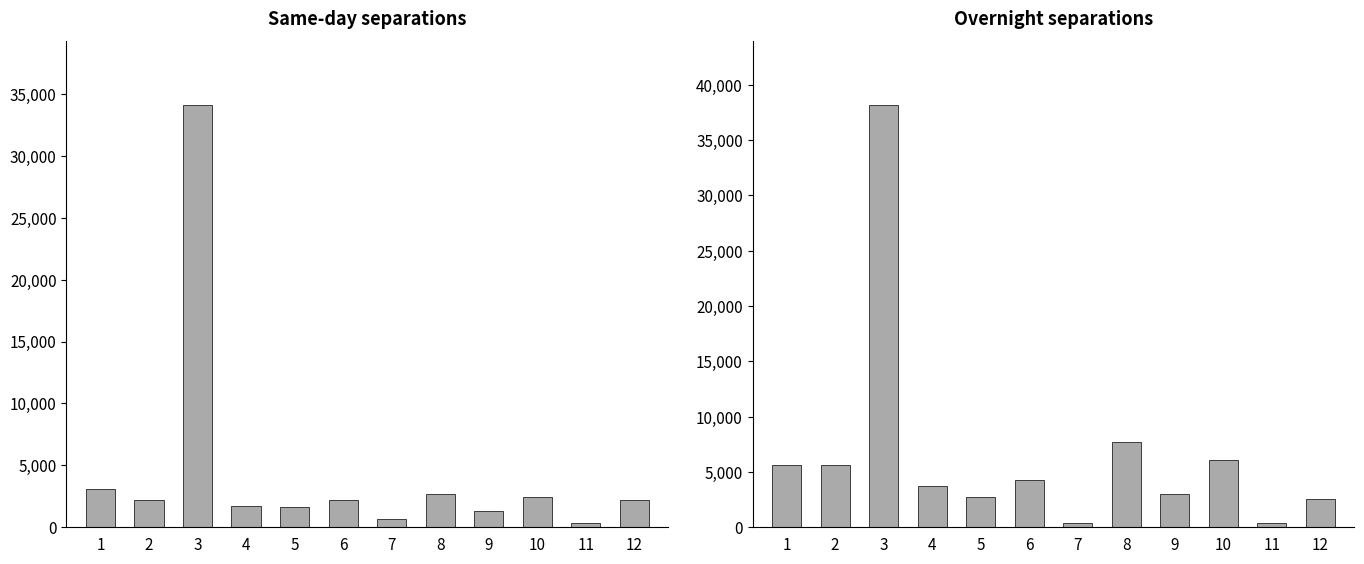

Is it true that Overnight separations equals 1776 at 6?

False